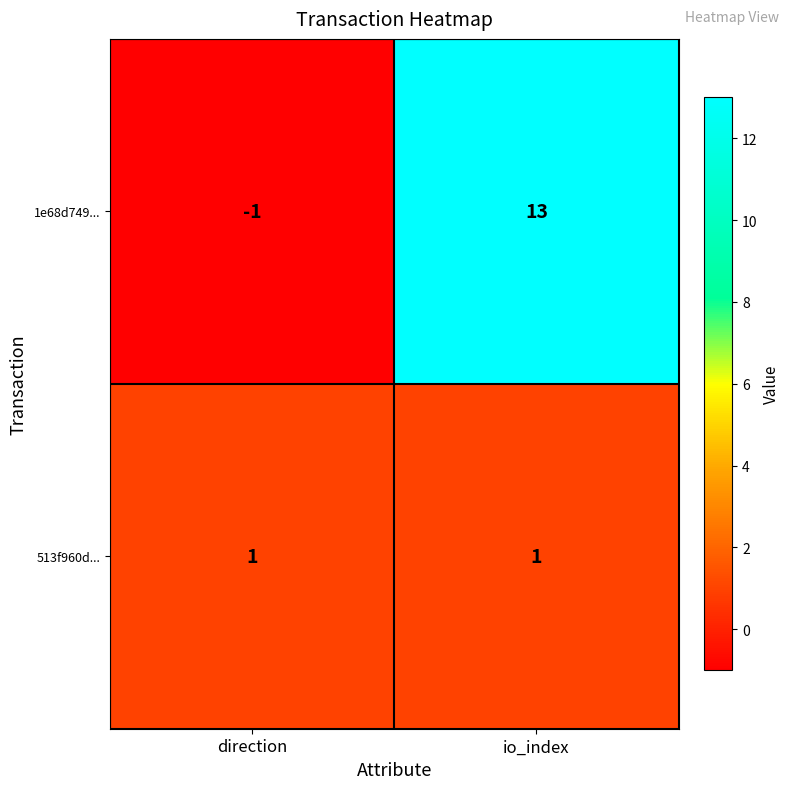

Which series has the widest spread of values?

1e68d749...